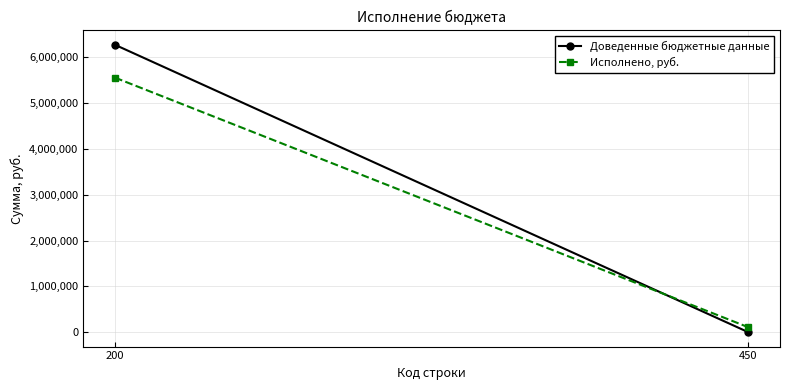

What is the highest value of the Доведенные бюджетные данные series?

6272589.6